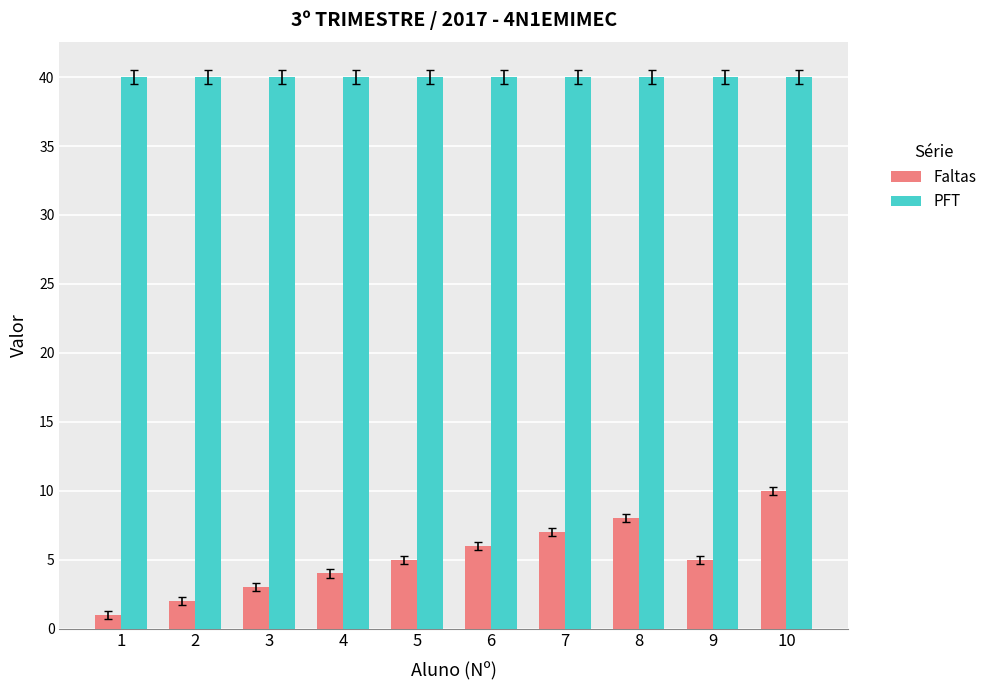

List the series in order of their overall mean, lowest first.

Faltas, PFT